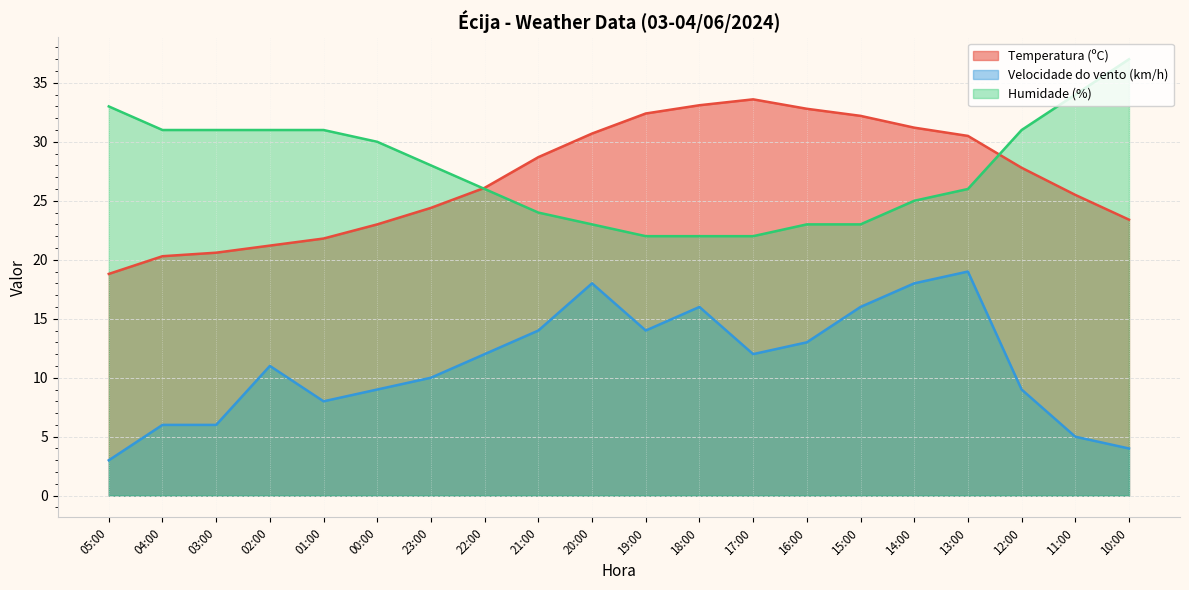

How many interior local peaks does the Velocidade do vento (km/h) series have?

4